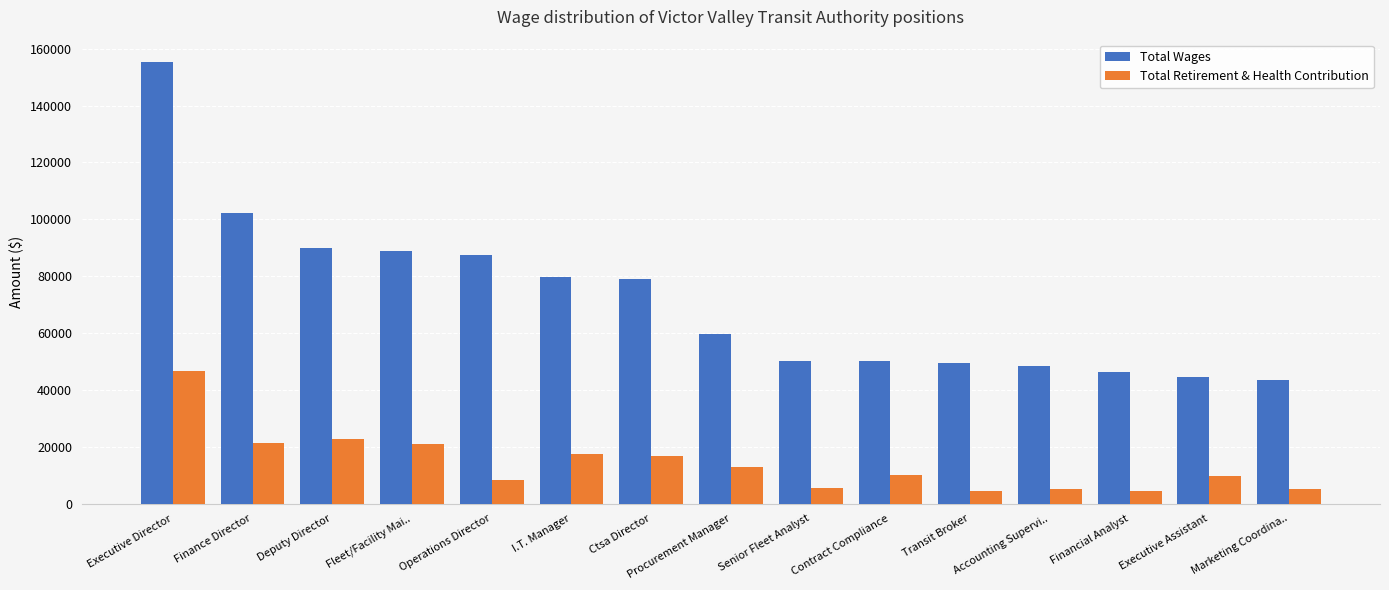

At which label is Total Wages closest to 99405?

Finance Director